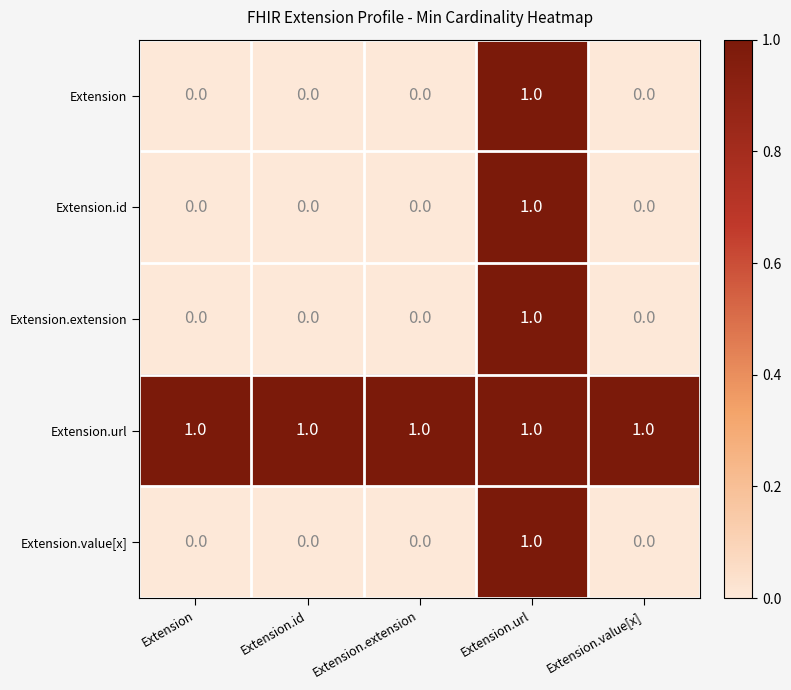

What is the sum of all Extension.url values?

5